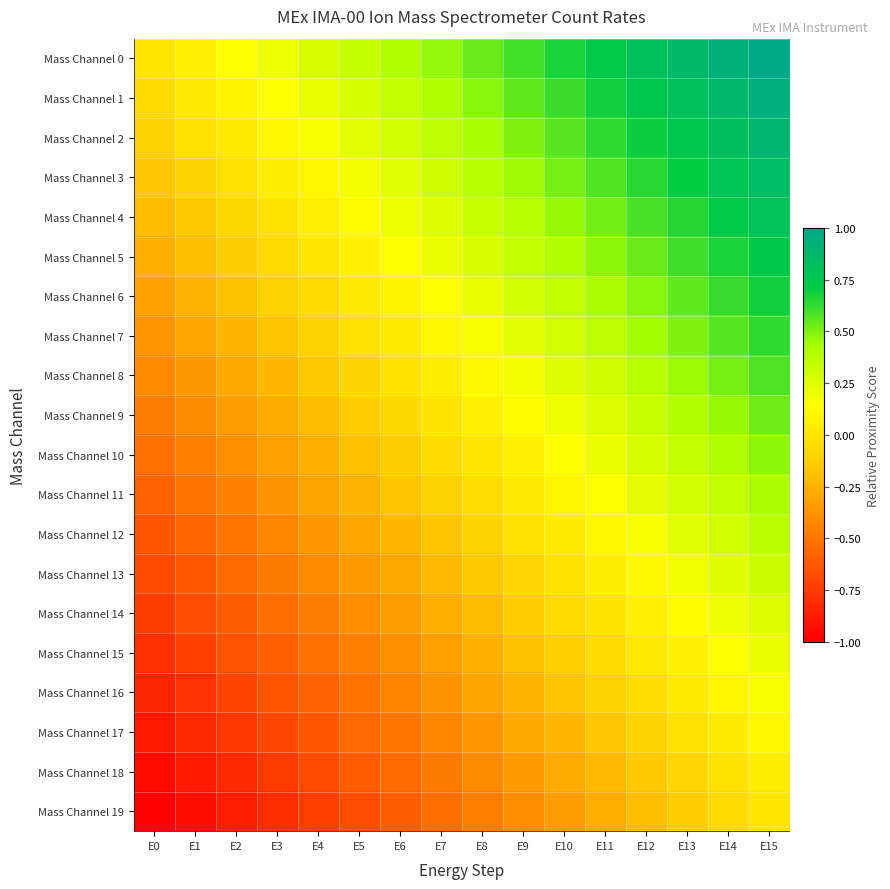

What is the difference between the highest and lowest values at E1?

1.0